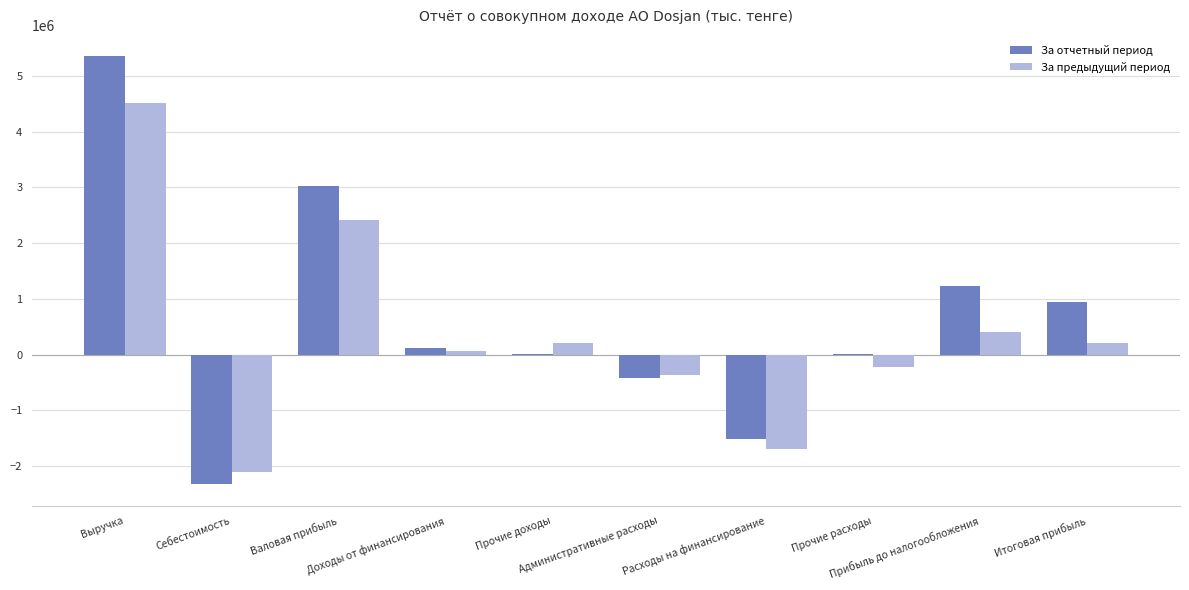

What is the sum of all За предыдущий период values?

3437710